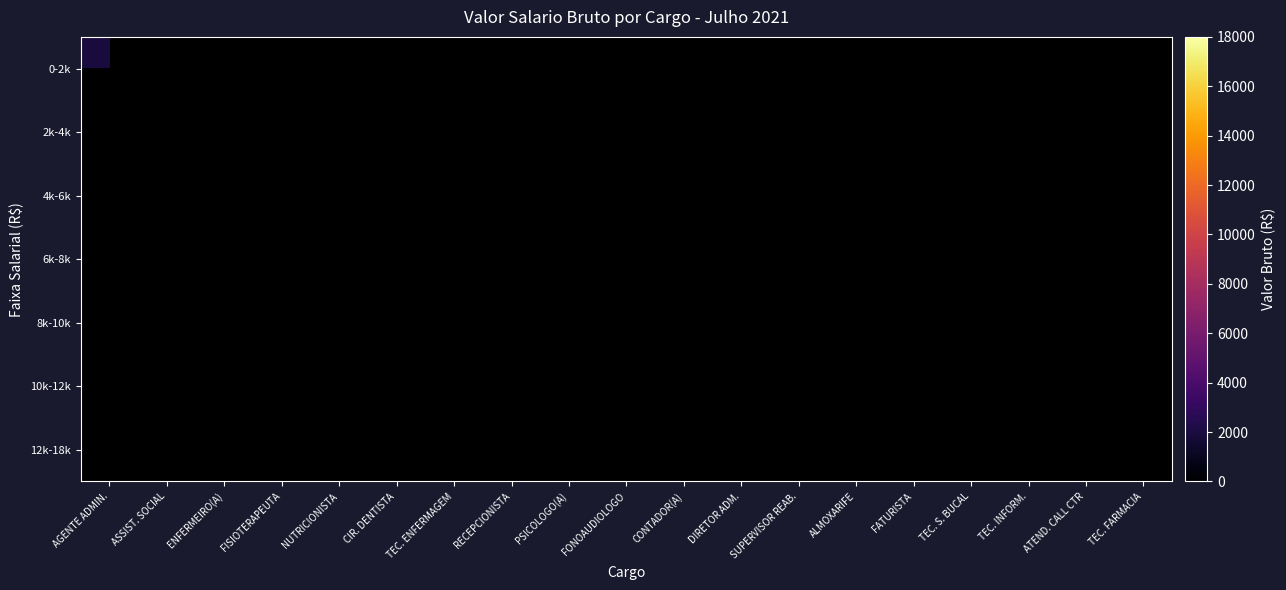

Rank the series by their average value, from lowest to highest.

0-2k, 2k-4k, 4k-6k, 6k-8k, 8k-10k, 10k-12k, 12k-18k